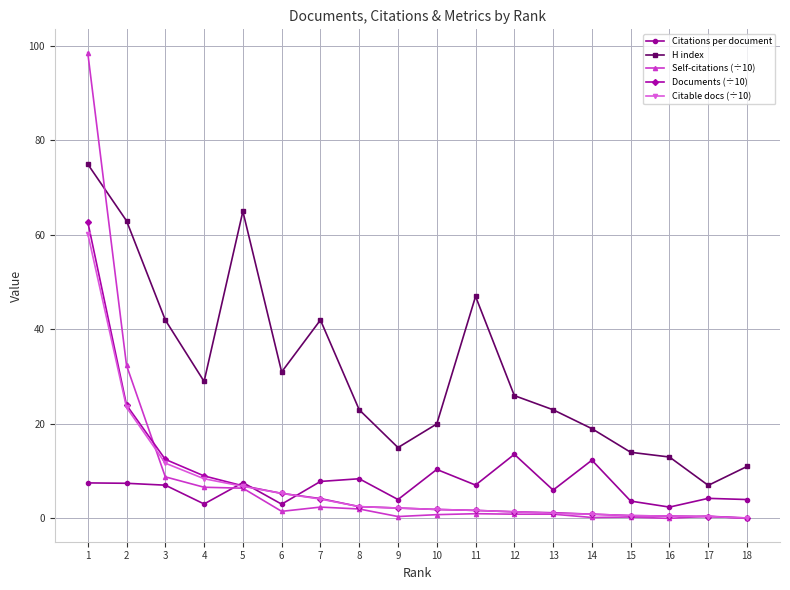

Between 13 and 17, which series saw the biggest shift?

H index